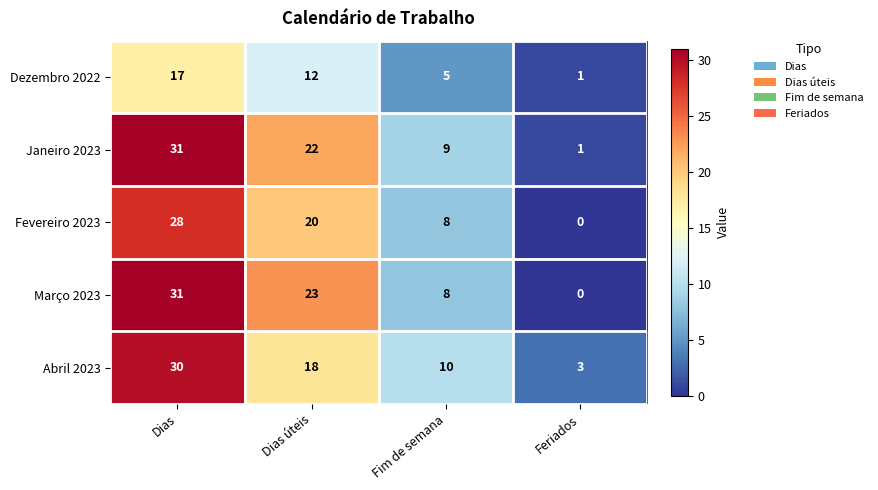

What is the difference between the highest and lowest values at Dias?

14